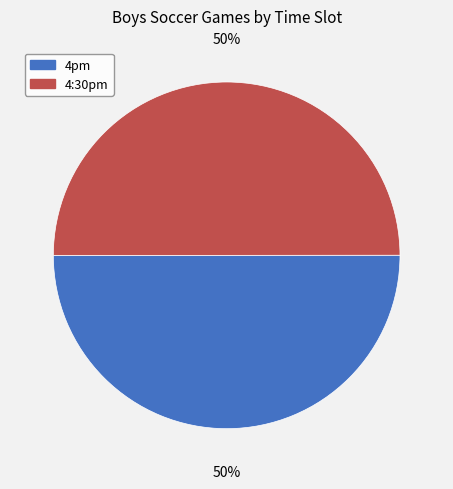

Approximately how many times larger is the value at 4pm compared to 4:30pm?

1.0